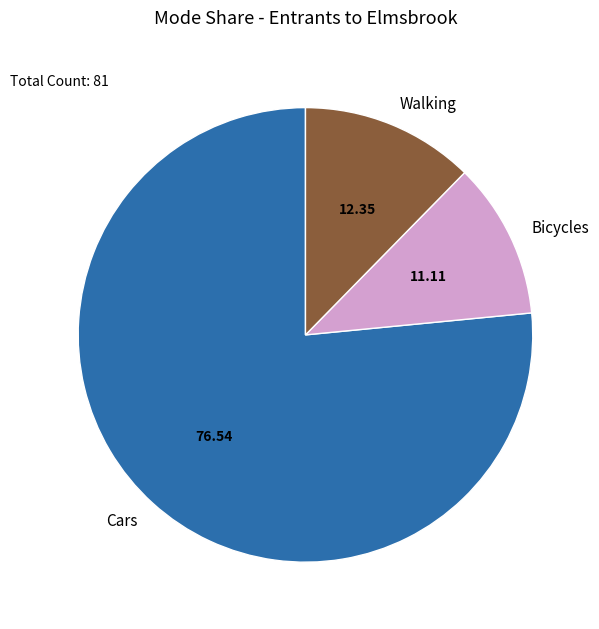

Which category accounts for the majority?

Cars